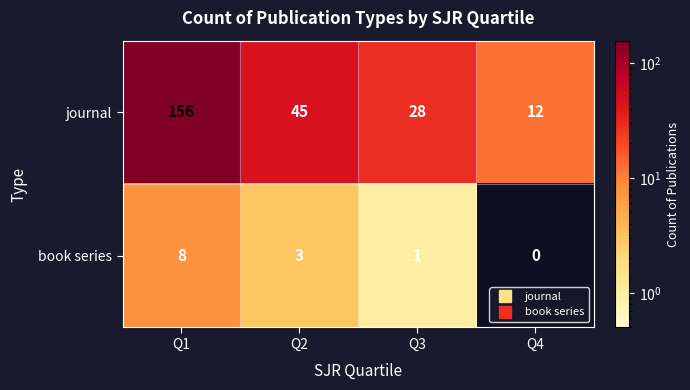

At which label is journal closest to 84?

Q2